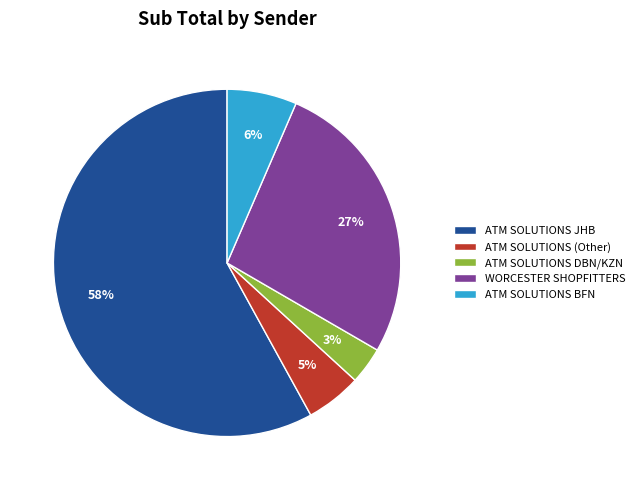

Is the sum of ATM SOLUTIONS DBN/KZN and ATM SOLUTIONS BFN greater than half?

No